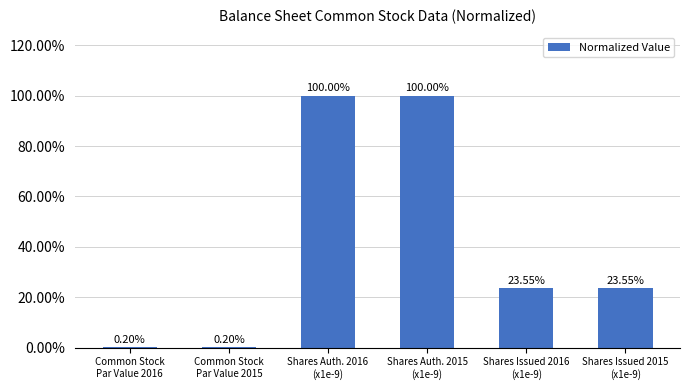

What position from the right is Common Stock
Par Value 2015?

5